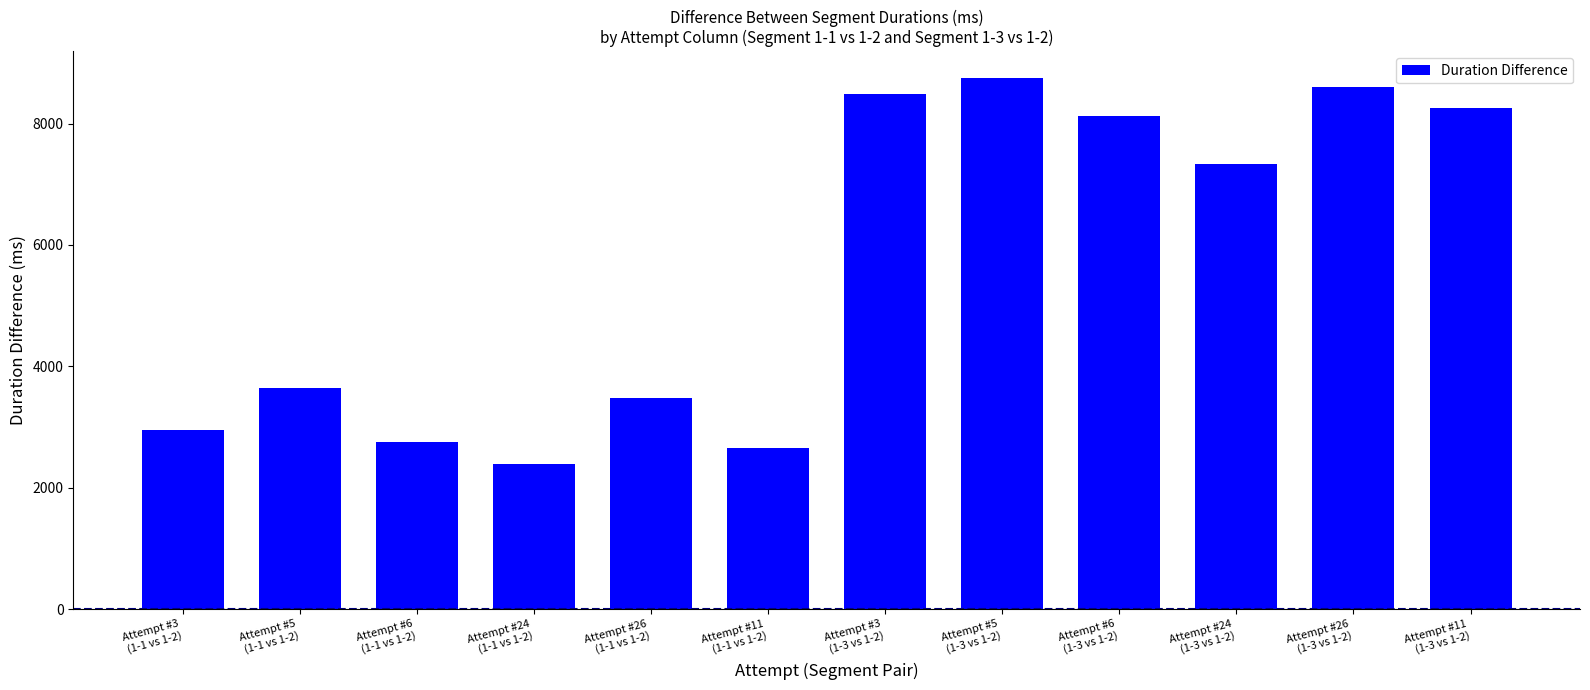

What is the difference between the second highest and second lowest values?

5951